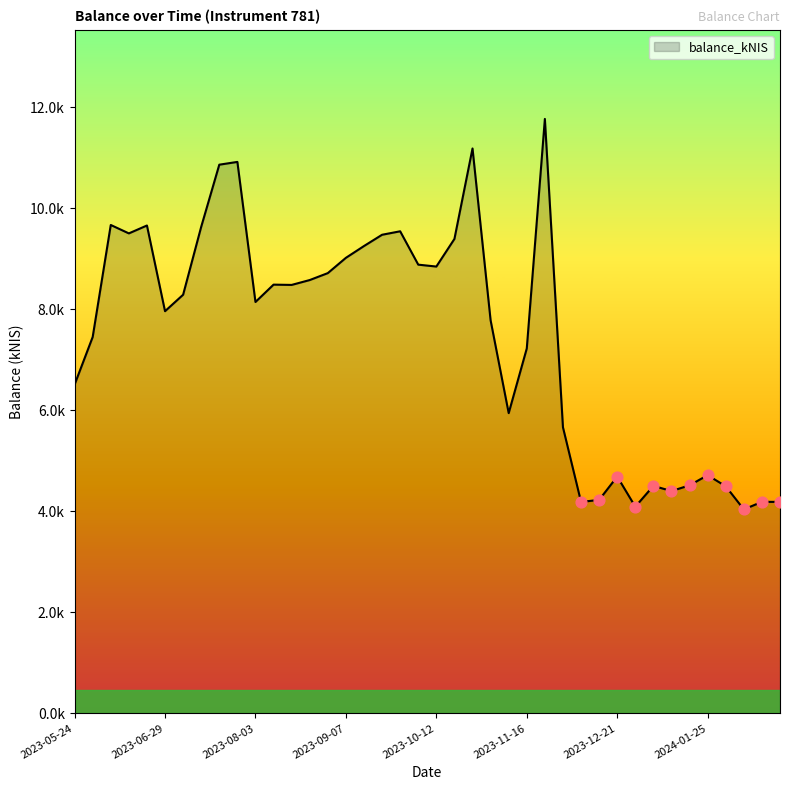

Does the chart have visible grid lines?

No